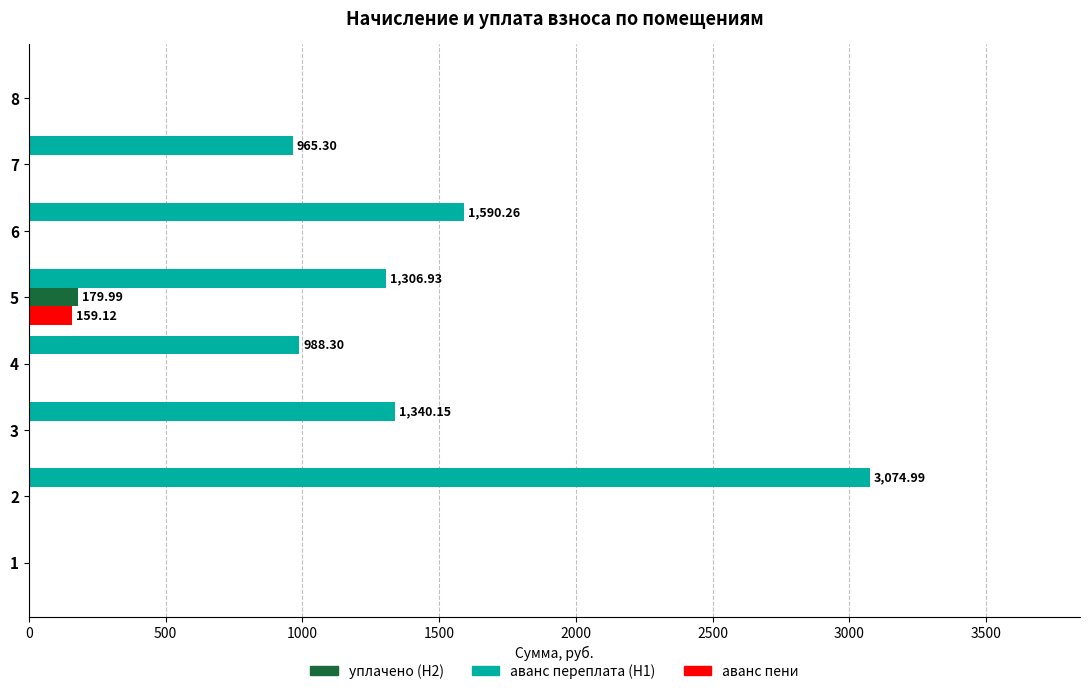

What is the total value across all series at 4?

988.3